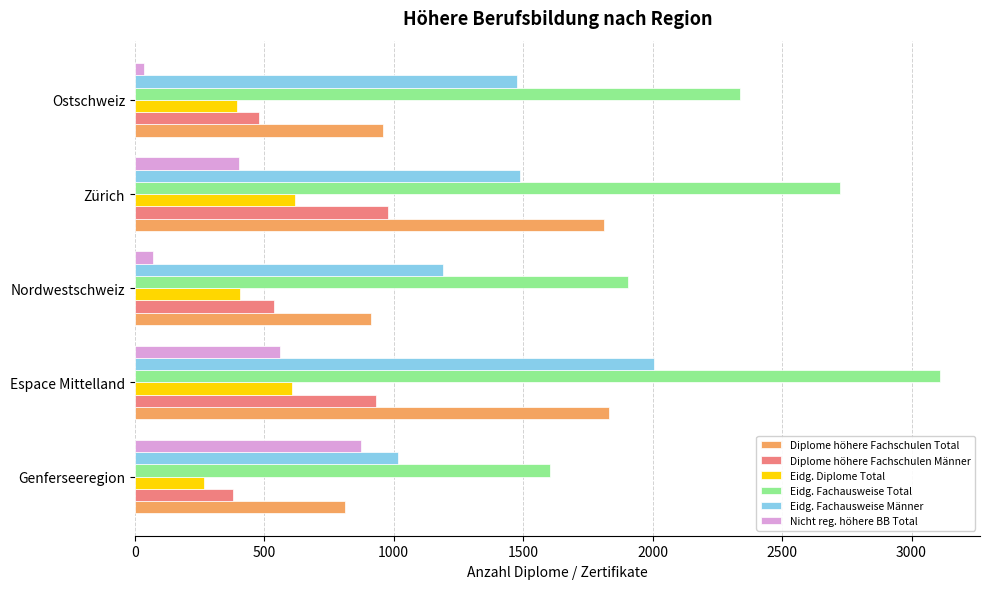

What value does the Eidg. Fachausweise Männer series have at Espace Mittelland?

2007